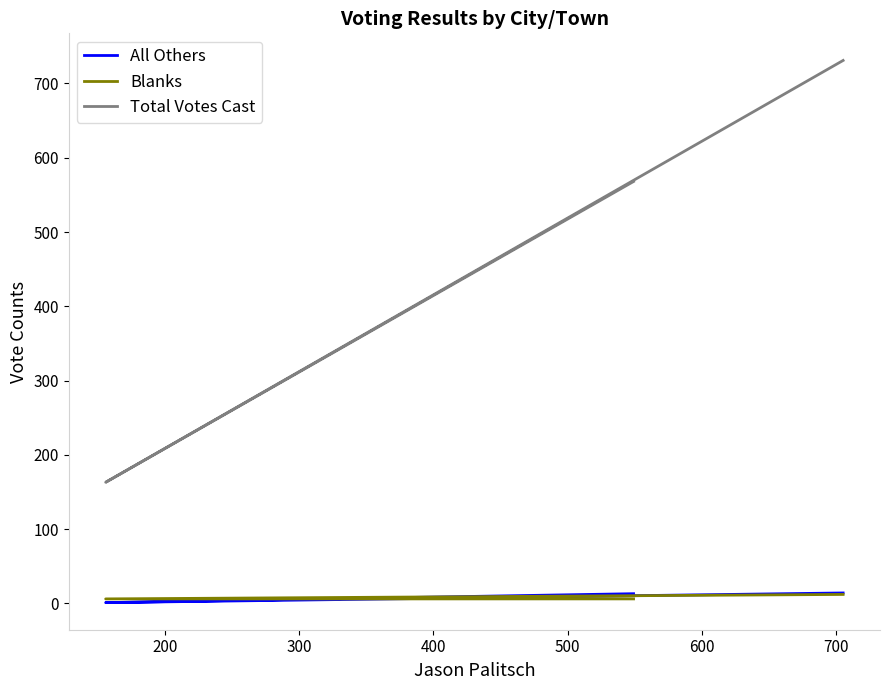

At 200, list the series in order from smallest to largest.

All Others, Blanks, Total Votes Cast